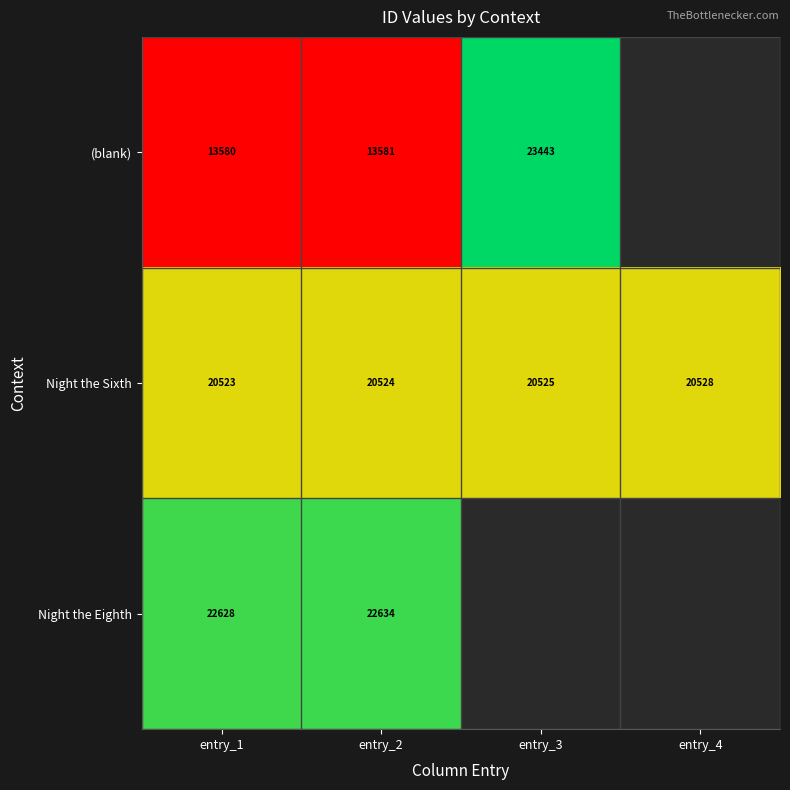

At how many categories does at least one series exceed 11106?

4